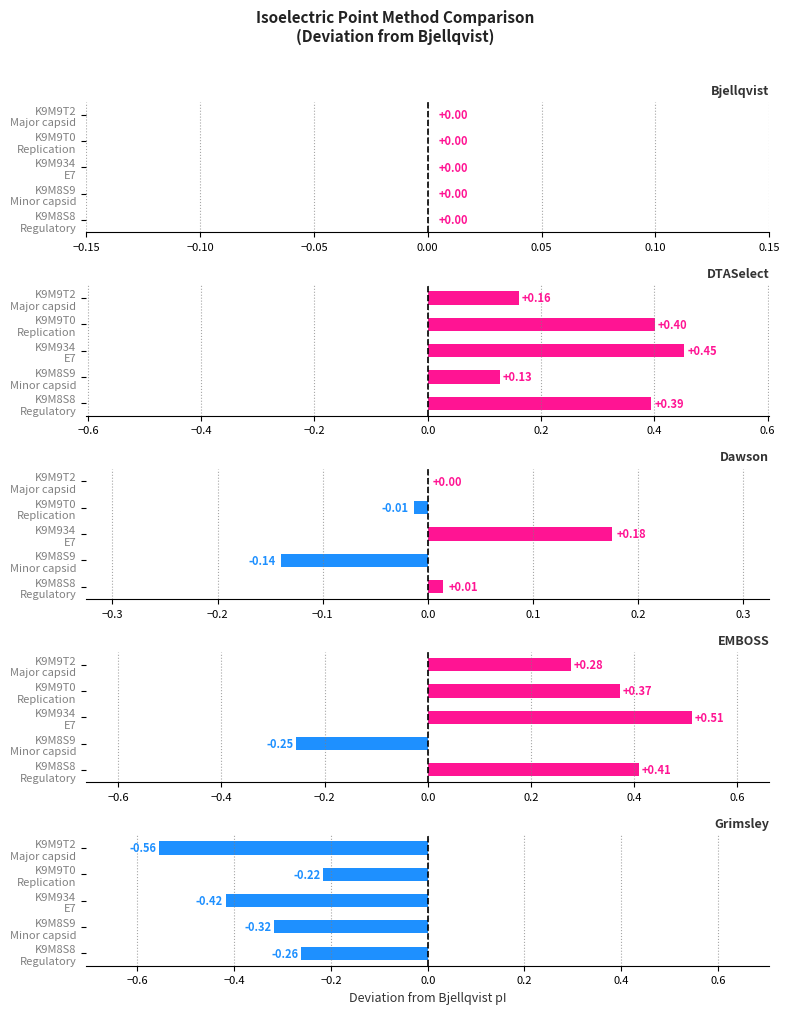

What is the difference between the maximum and minimum values in the Grimsley series?

0.3